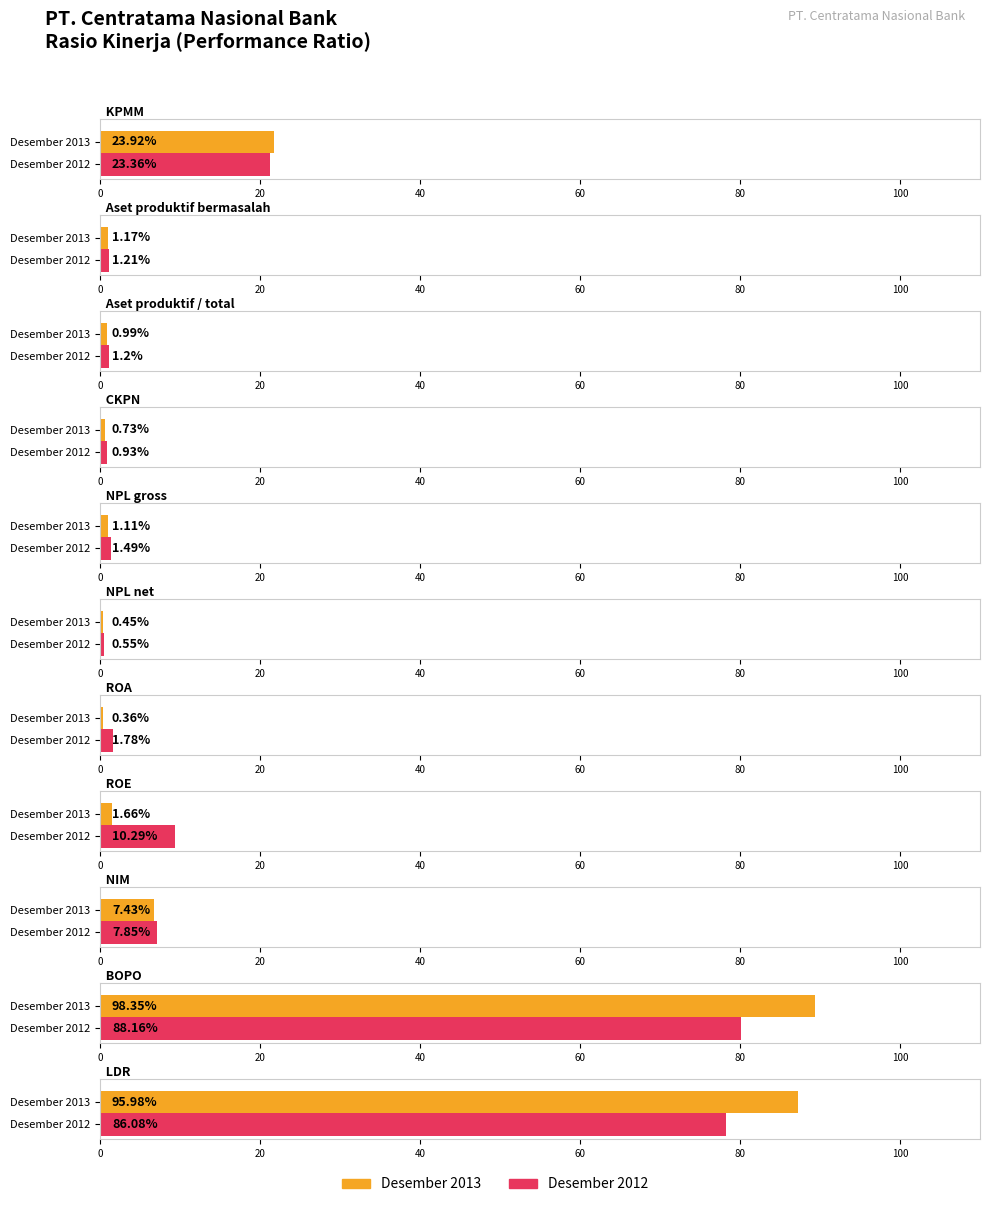

Reading left to right, what are all the values shown in this chart?

Desember 2013: KPMM=23.9	Aset produktif bermasalah=1.2	Aset produktif / total=1.0	CKPN=0.7	NPL gross=1.1	NPL net=0.5	ROA=0.4	ROE=1.7	NIM=7.4	BOPO=98.3	LDR=96.0
Desember 2012: KPMM=23.4	Aset produktif bermasalah=1.2	Aset produktif / total=1.2	CKPN=0.9	NPL gross=1.5	NPL net=0.6	ROA=1.8	ROE=10.3	NIM=7.8	BOPO=88.2	LDR=86.1